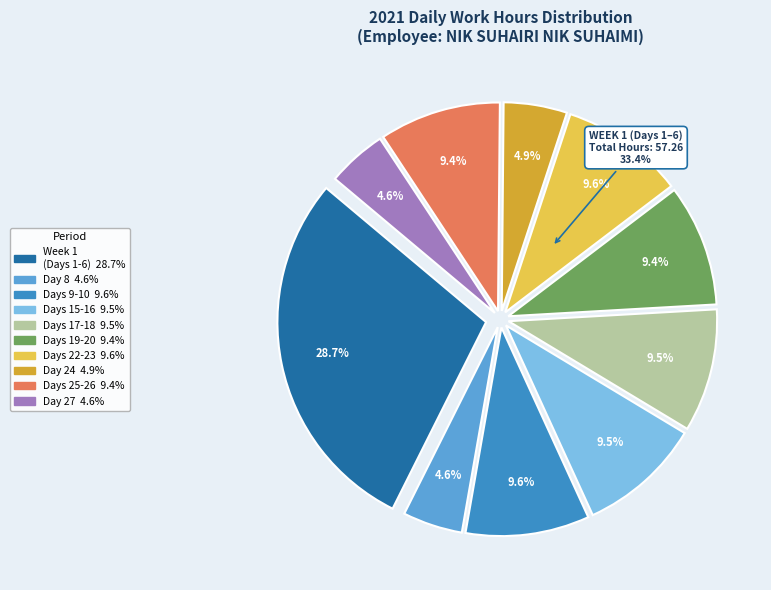

True or false: Day 18 accounts for 11% of the total.

False